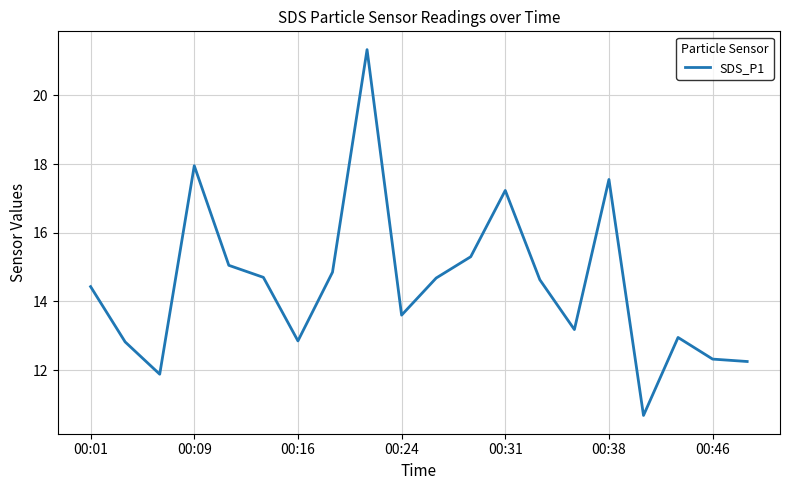

What is the minimum value shown in the chart?

10.7